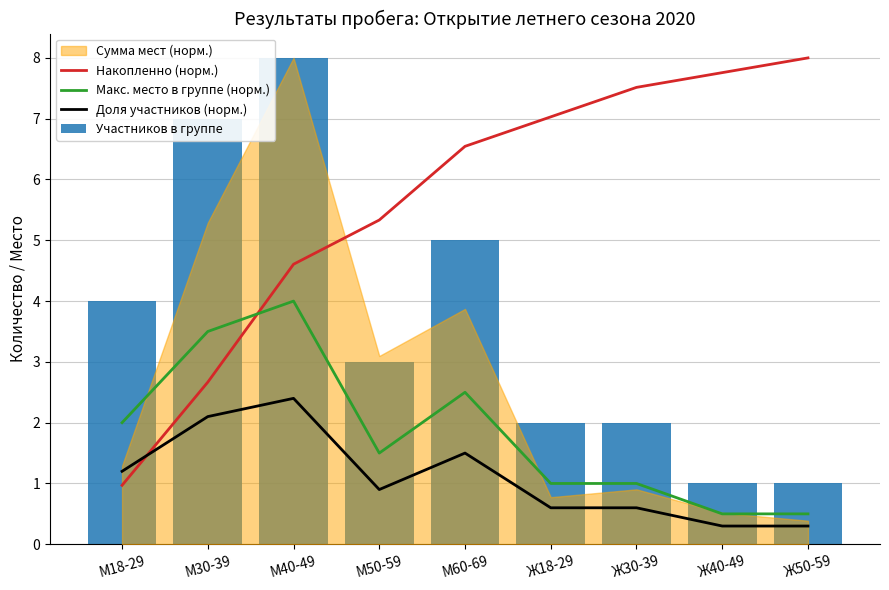

Reading left to right, what are all the values shown in this chart?

Накопленно (норм.): 1.0	2.7	4.6	5.3	6.5	7.0	7.5	7.8	8.0
Макс. место в группе (норм.): 2.0	3.5	4.0	1.5	2.5	1.0	1.0	0.5	0.5
Доля участников (норм.): 1.2	2.1	2.4	0.9	1.5	0.6	0.6	0.3	0.3
Участников в группе: 4.0	7.0	8.0	3.0	5.0	2.0	2.0	1.0	1.0